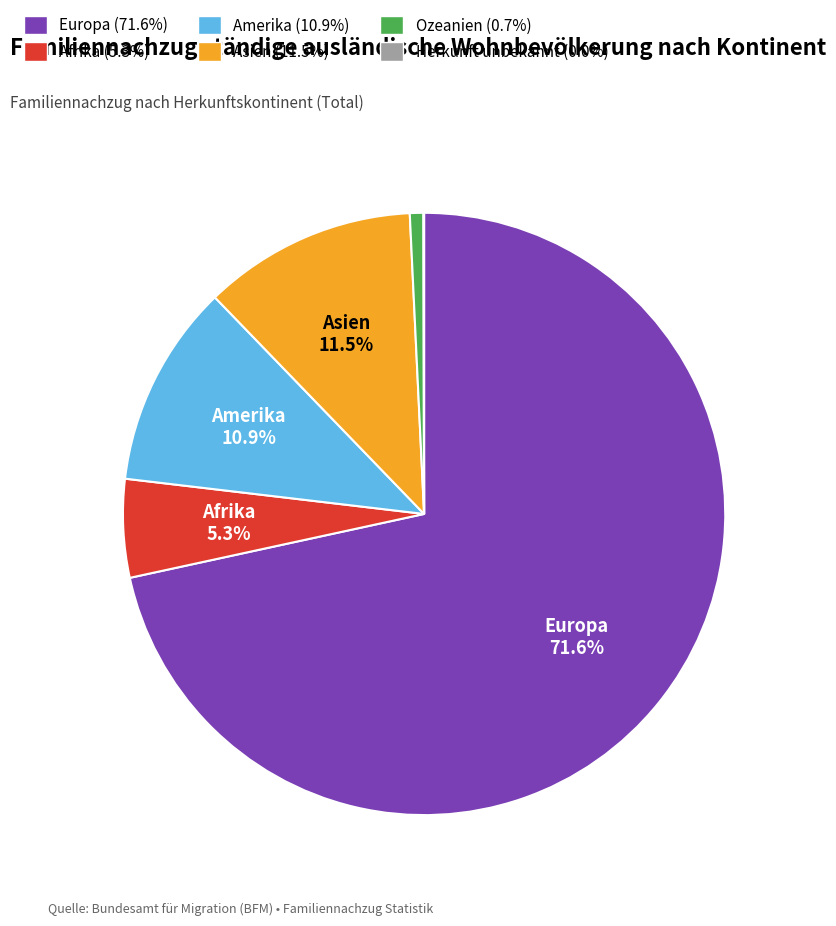

What is the majority slice?

Europa